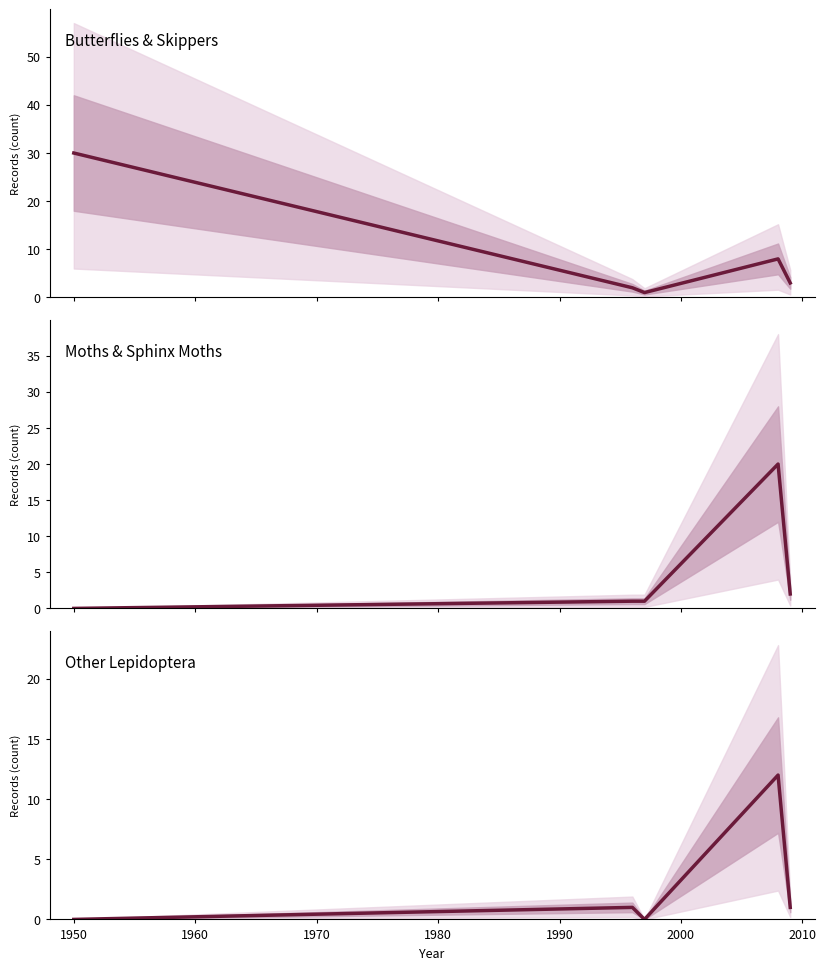

True or false: Moths & Sphinx Moths has more than 0 points higher than both neighbors.

True